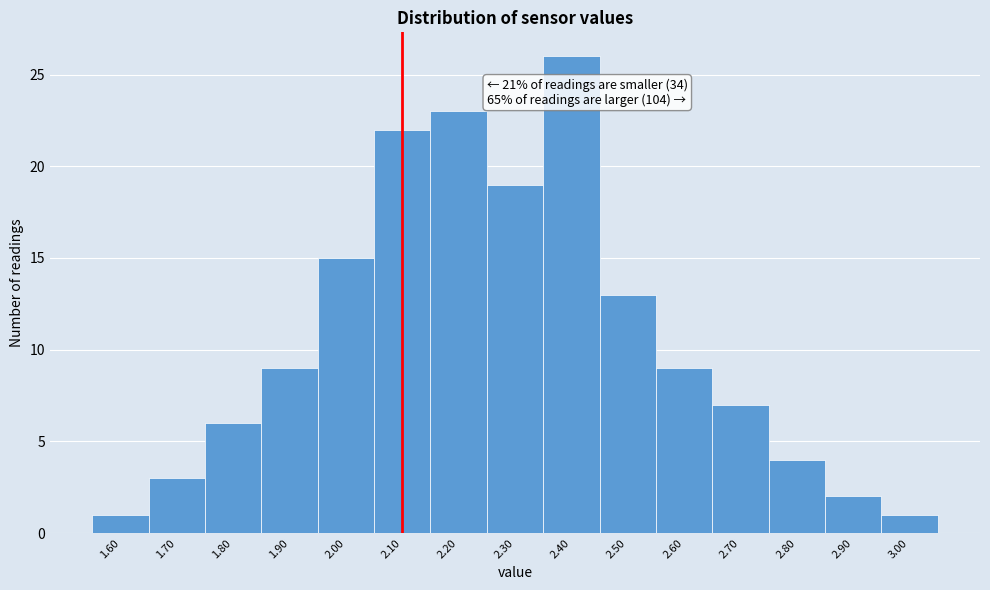

Which range on the x-axis has the tallest bar?

2.35 to 2.45